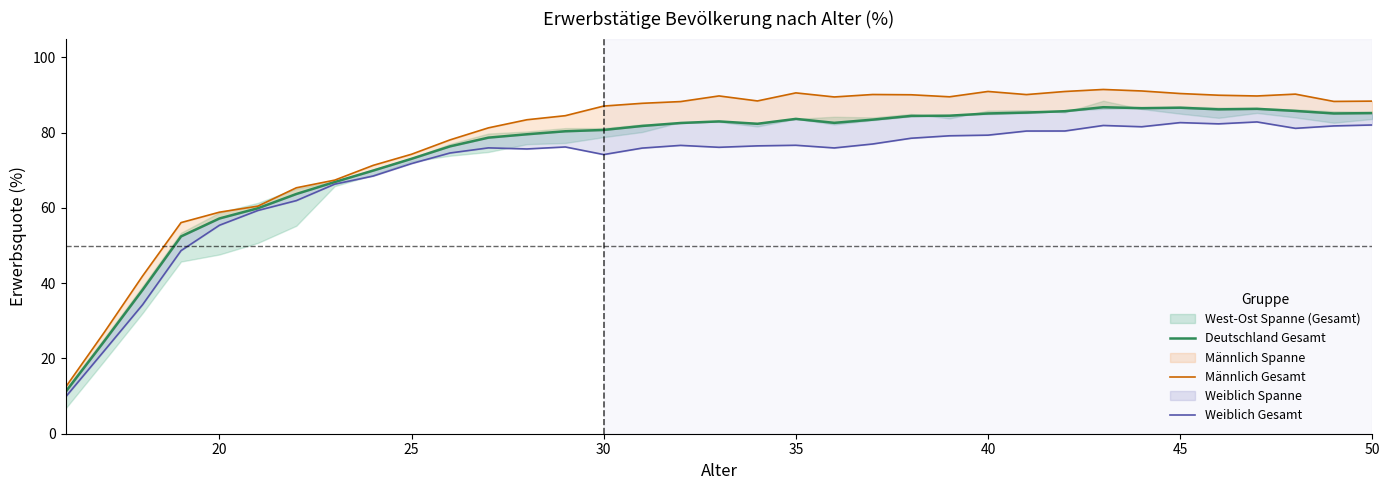

Does the chart display data point markers on the line(s)?

No